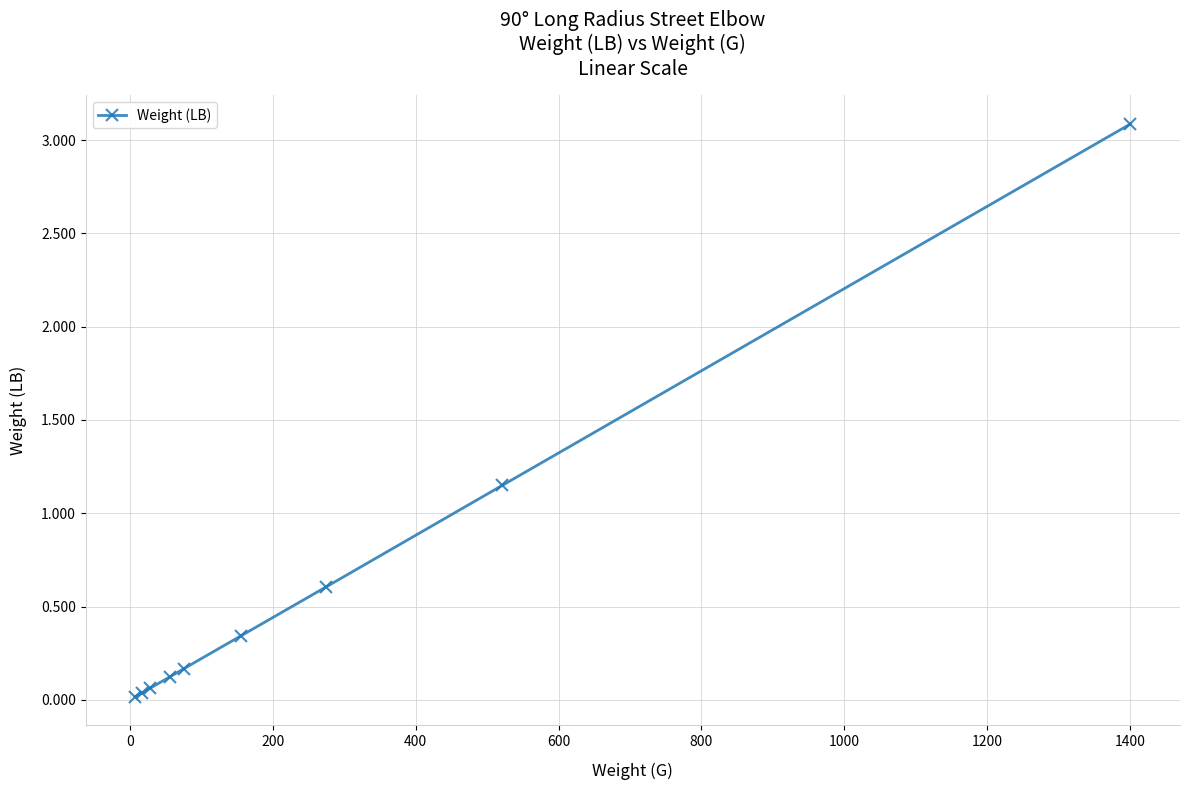

What is the sum of all values?

5.6